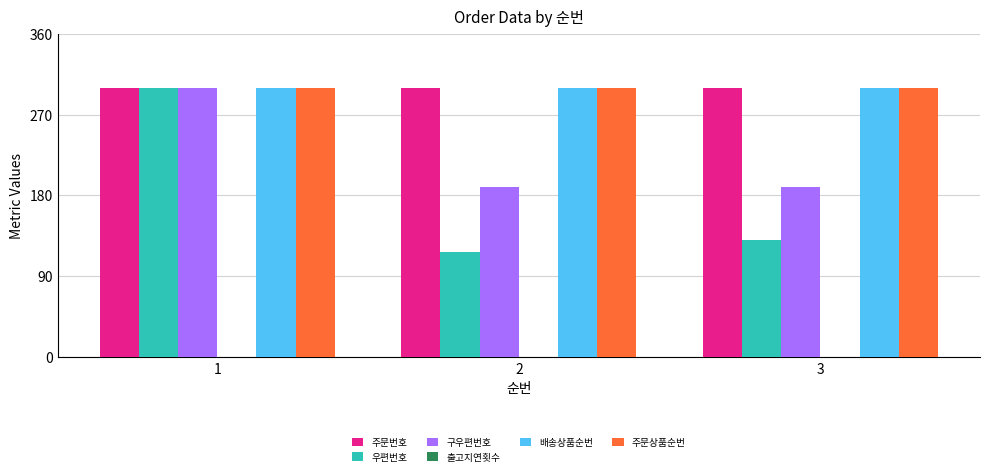

Read the 주문상품순번 value at 3.

300.0